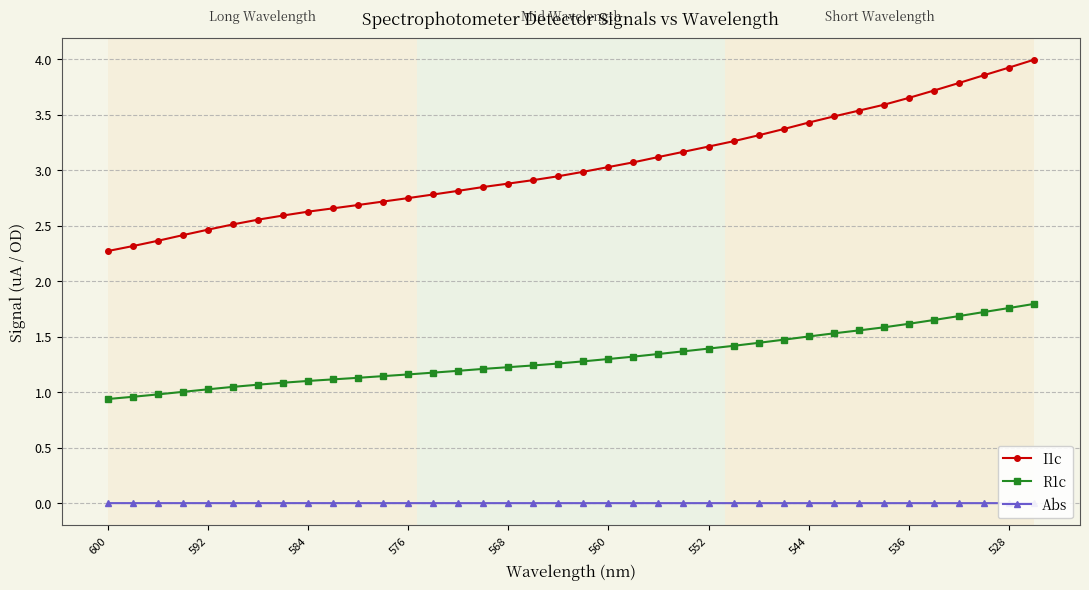

Does the chart display data point markers on the line(s)?

Yes